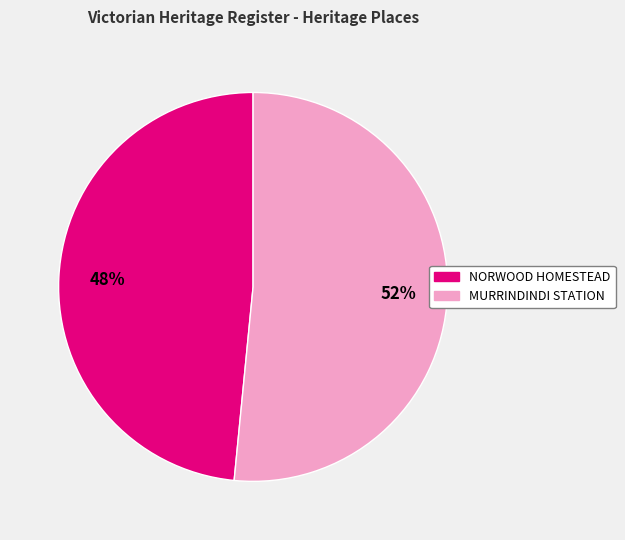

What percentage is the NORWOOD HOMESTEAD slice, to the nearest percent?

48%